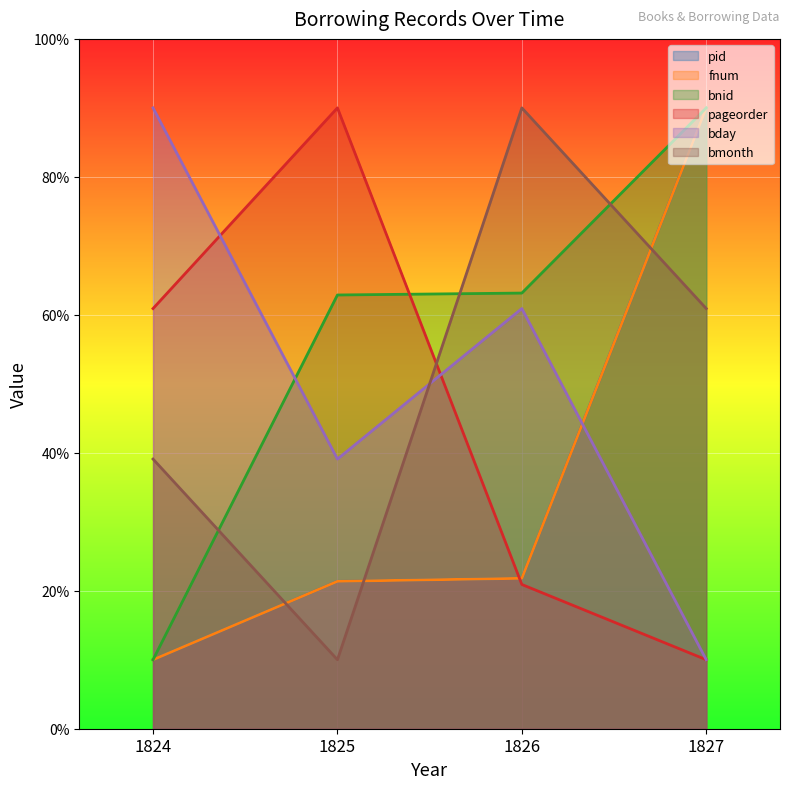

Reading left to right, what are all the values shown in this chart?

pid: 10.0	21.4	21.8	90.0
fnum: 10.0	21.4	21.8	90.0
bnid: 10.0	62.9	63.2	90.0
pageorder: 60.9	90.0	20.9	10.0
bday: 90.0	39.1	60.9	10.0
bmonth: 39.1	10.0	90.0	60.9